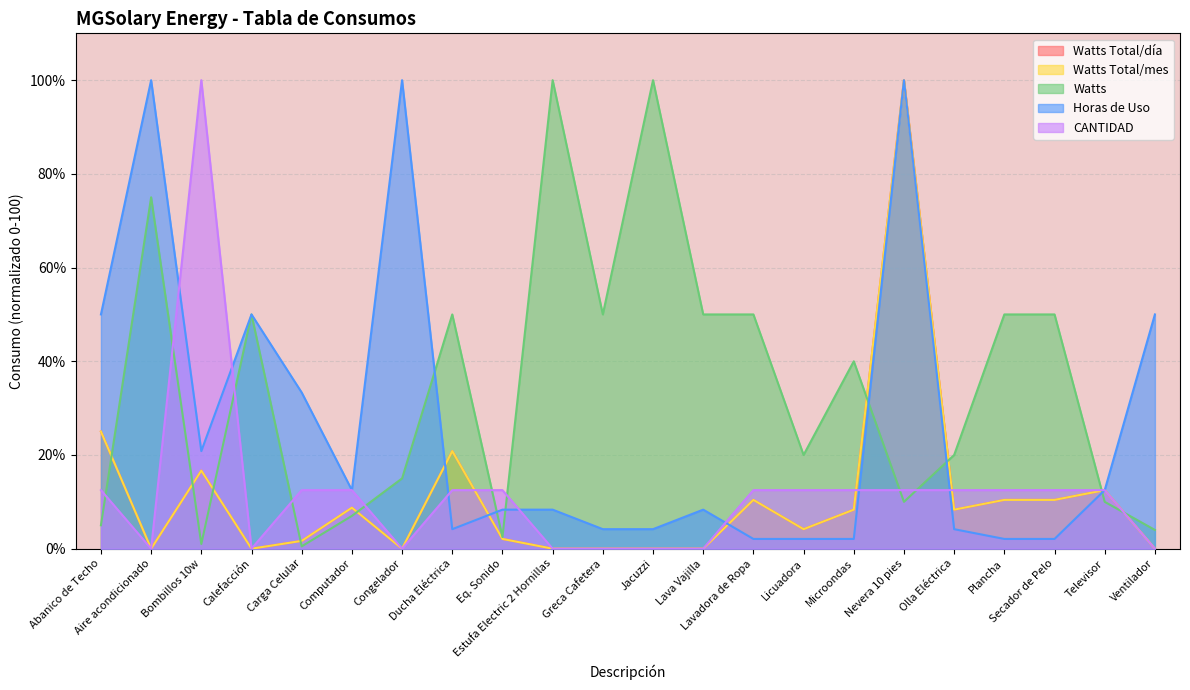

Reading left to right, what are all the values shown in this chart?

Watts Total/día: Abanico de Techo=25.0	Aire acondicionado=0.0	Bombillos 10w=16.7	Calefacción=0.0	Carga Celular=1.7	Computador=8.8	Congelador=0.0	Ducha Eléctrica=20.8	Eq. Sonido=2.1	Estufa Electric 2 Hornillas=0.0	Greca Cafetera=0.0	Jacuzzi=0.0	Lava Vajilla=0.0	Lavadora de Ropa=10.4	Licuadora=4.2	Microondas=8.3	Nevera 10 pies=100.0	Olla Eléctrica=8.3	Plancha=10.4	Secador de Pelo=10.4	Televisor=12.5	Ventilador=0.0
Watts Total/mes: Abanico de Techo=25.0	Aire acondicionado=0.0	Bombillos 10w=16.7	Calefacción=0.0	Carga Celular=1.7	Computador=8.8	Congelador=0.0	Ducha Eléctrica=20.8	Eq. Sonido=2.1	Estufa Electric 2 Hornillas=0.0	Greca Cafetera=0.0	Jacuzzi=0.0	Lava Vajilla=0.0	Lavadora de Ropa=10.4	Licuadora=4.2	Microondas=8.3	Nevera 10 pies=100.0	Olla Eléctrica=8.3	Plancha=10.4	Secador de Pelo=10.4	Televisor=12.5	Ventilador=0.0
Watts: Abanico de Techo=5.0	Aire acondicionado=75.0	Bombillos 10w=1.0	Calefacción=50.0	Carga Celular=0.5	Computador=7.0	Congelador=15.0	Ducha Eléctrica=50.0	Eq. Sonido=2.5	Estufa Electric 2 Hornillas=100.0	Greca Cafetera=50.0	Jacuzzi=100.0	Lava Vajilla=50.0	Lavadora de Ropa=50.0	Licuadora=20.0	Microondas=40.0	Nevera 10 pies=10.0	Olla Eléctrica=20.0	Plancha=50.0	Secador de Pelo=50.0	Televisor=10.0	Ventilador=4.0
Horas de Uso: Abanico de Techo=50.0	Aire acondicionado=100.0	Bombillos 10w=20.8	Calefacción=50.0	Carga Celular=33.3	Computador=12.5	Congelador=100.0	Ducha Eléctrica=4.2	Eq. Sonido=8.3	Estufa Electric 2 Hornillas=8.3	Greca Cafetera=4.2	Jacuzzi=4.2	Lava Vajilla=8.3	Lavadora de Ropa=2.1	Licuadora=2.1	Microondas=2.1	Nevera 10 pies=100.0	Olla Eléctrica=4.2	Plancha=2.1	Secador de Pelo=2.1	Televisor=12.5	Ventilador=50.0
CANTIDAD: Abanico de Techo=12.5	Aire acondicionado=0.0	Bombillos 10w=100.0	Calefacción=0.0	Carga Celular=12.5	Computador=12.5	Congelador=0.0	Ducha Eléctrica=12.5	Eq. Sonido=12.5	Estufa Electric 2 Hornillas=0.0	Greca Cafetera=0.0	Jacuzzi=0.0	Lava Vajilla=0.0	Lavadora de Ropa=12.5	Licuadora=12.5	Microondas=12.5	Nevera 10 pies=12.5	Olla Eléctrica=12.5	Plancha=12.5	Secador de Pelo=12.5	Televisor=12.5	Ventilador=0.0